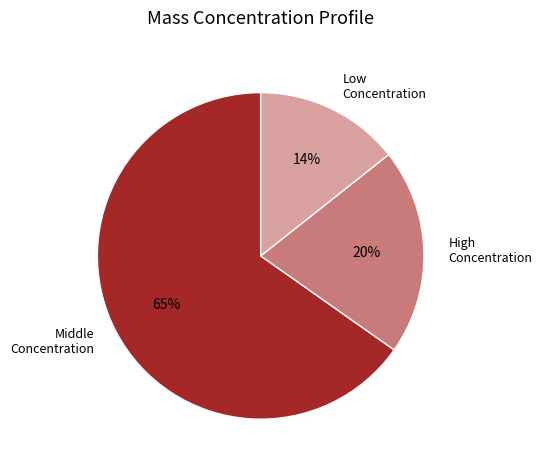

How many segments does this pie chart have?

3